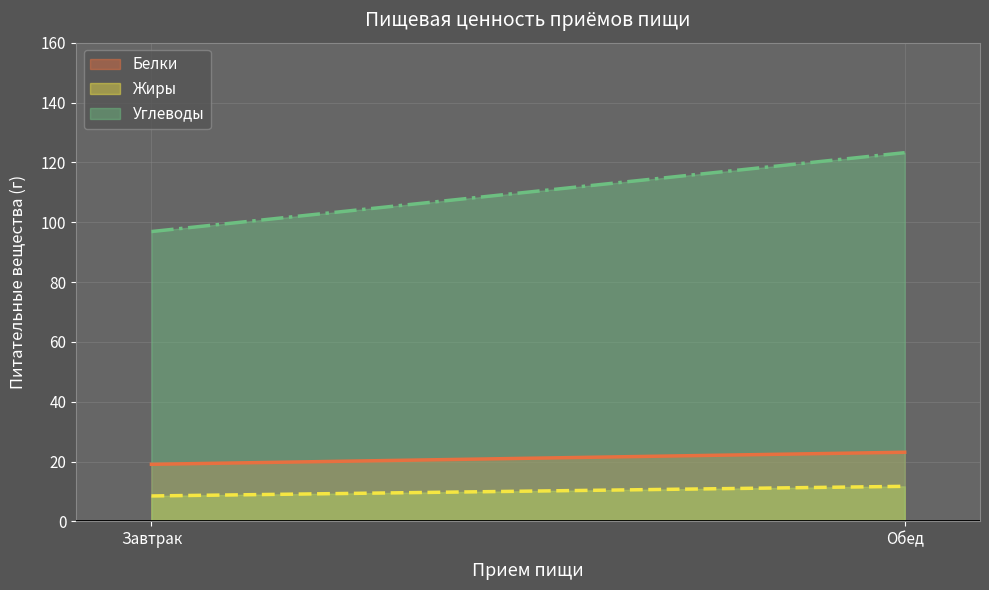

What is the value of the Белки point at the 1st from the left?

19.1